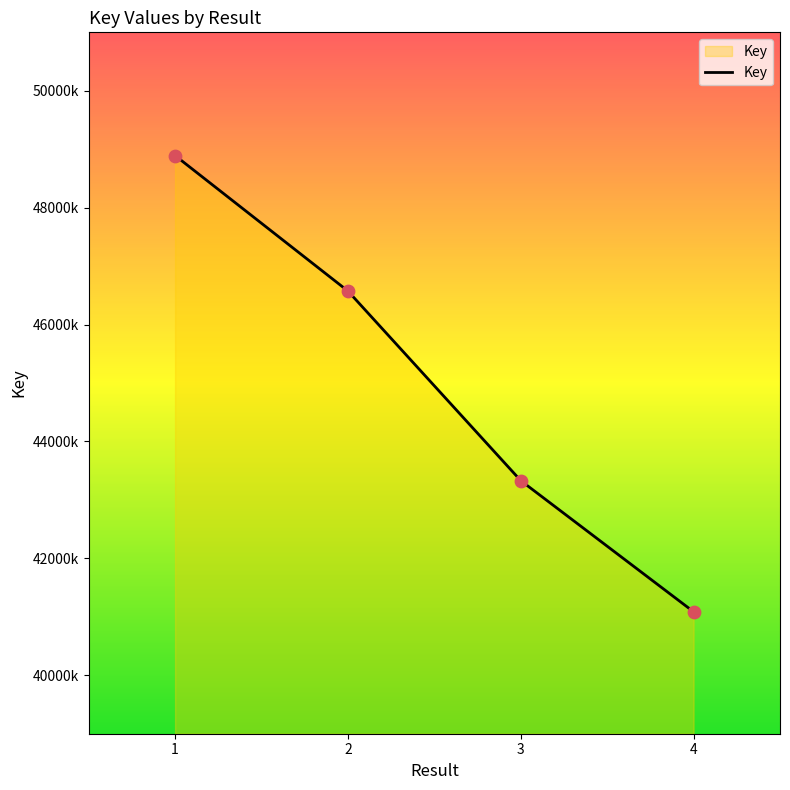

Approximately how many times larger is the value at 3 compared to 1?

0.9